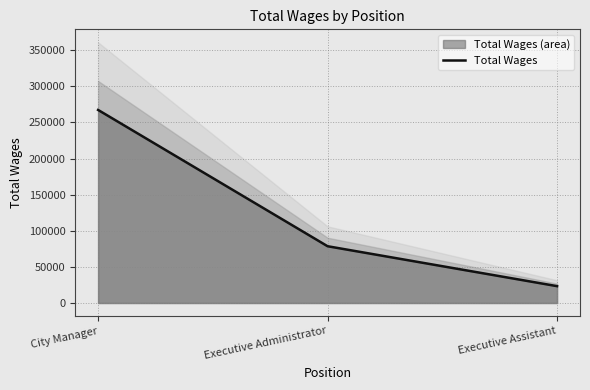

The value at Executive Assistant is 23324. True or false?

True